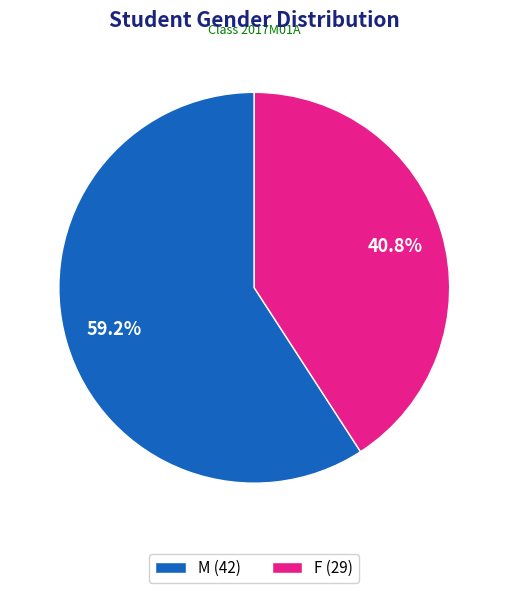

To the nearest percent, what is the combined percentage of M and F?

100%